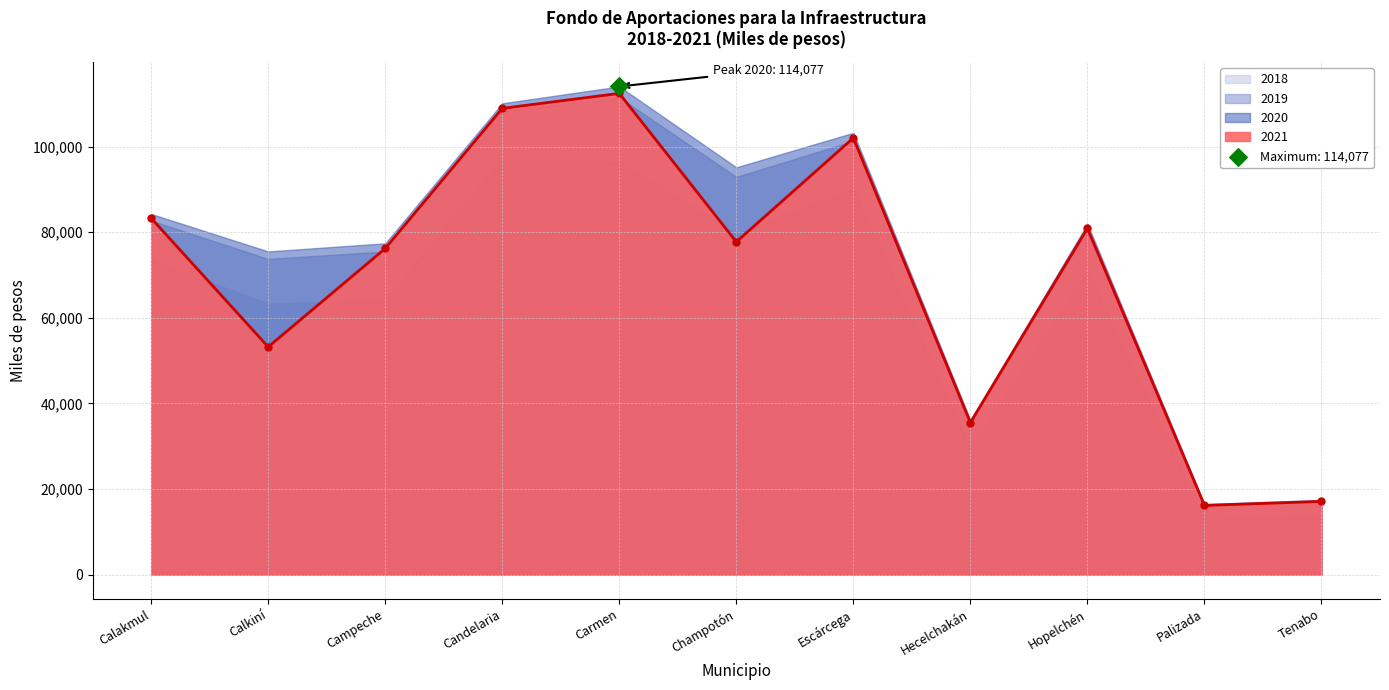

At how many categories does at least one series exceed 102198?

3